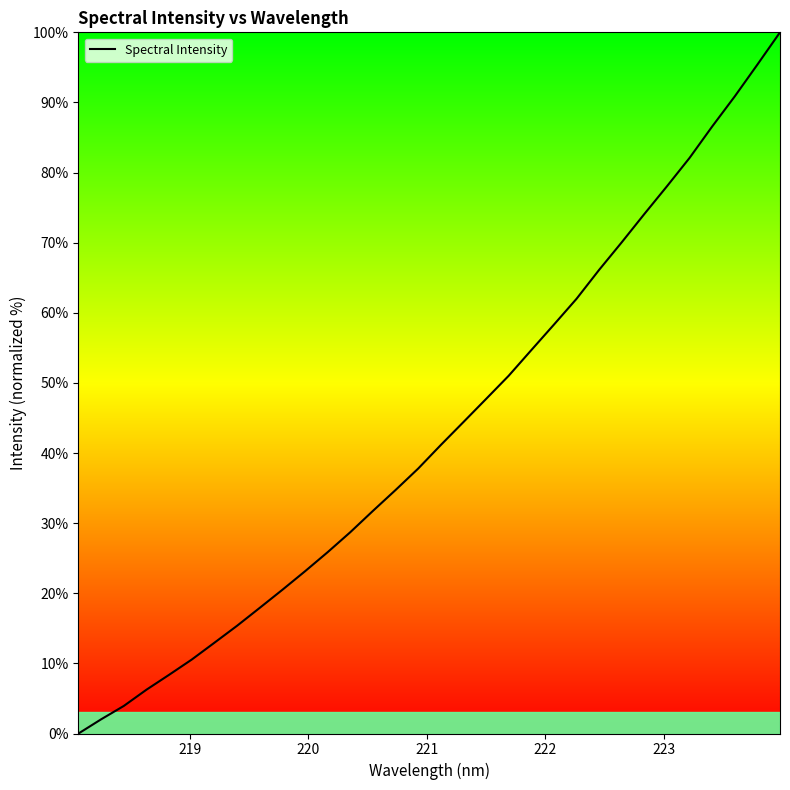

What is the difference between the maximum and minimum values?

100.0